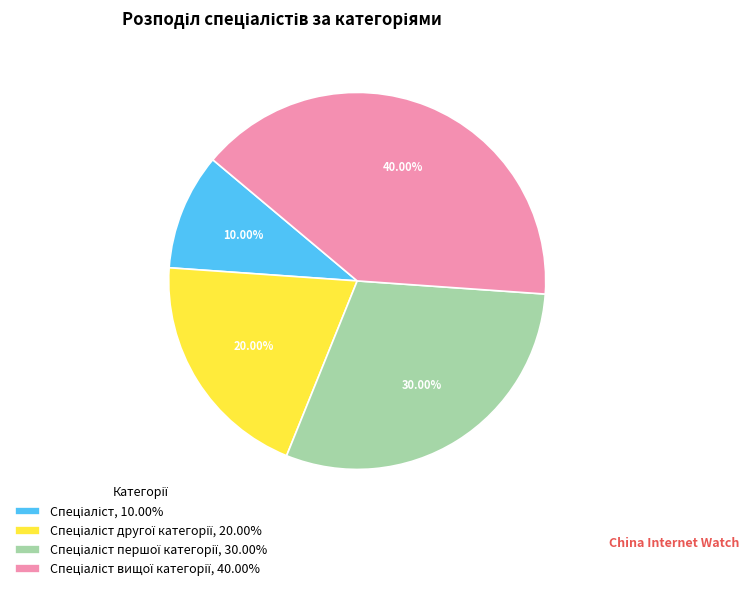

Does any single category account for the majority?

No